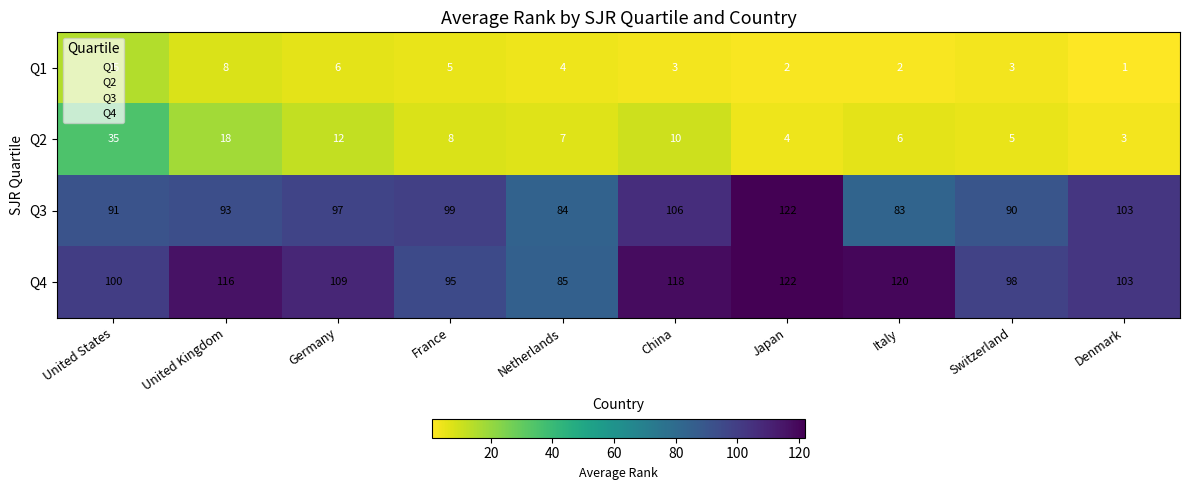

What is the difference between the maximum and minimum values in the Q4 series?

37